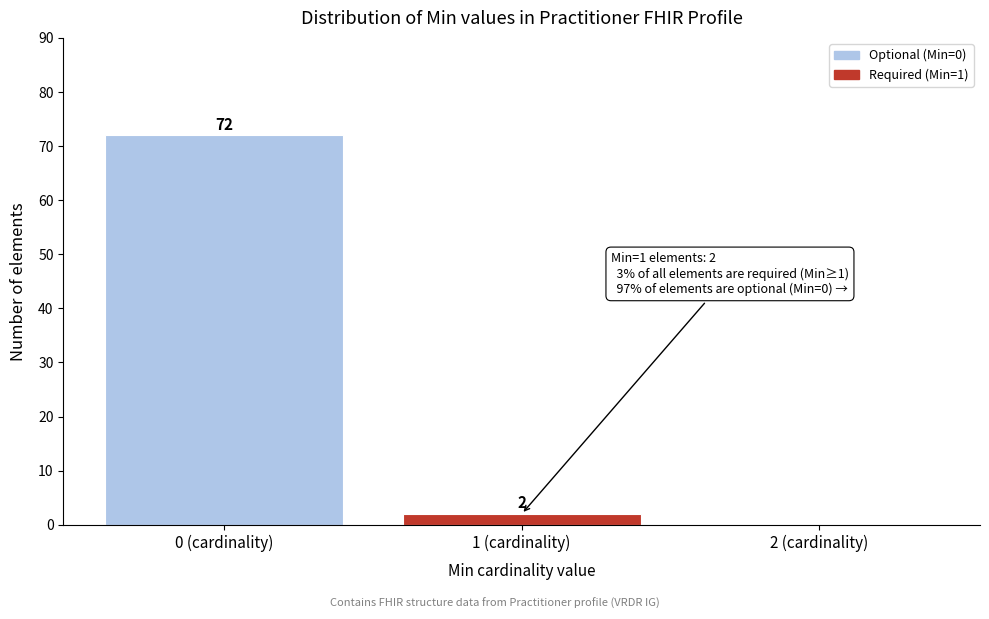

Which range on the x-axis has the tallest bar?

-0.5 to 0.5